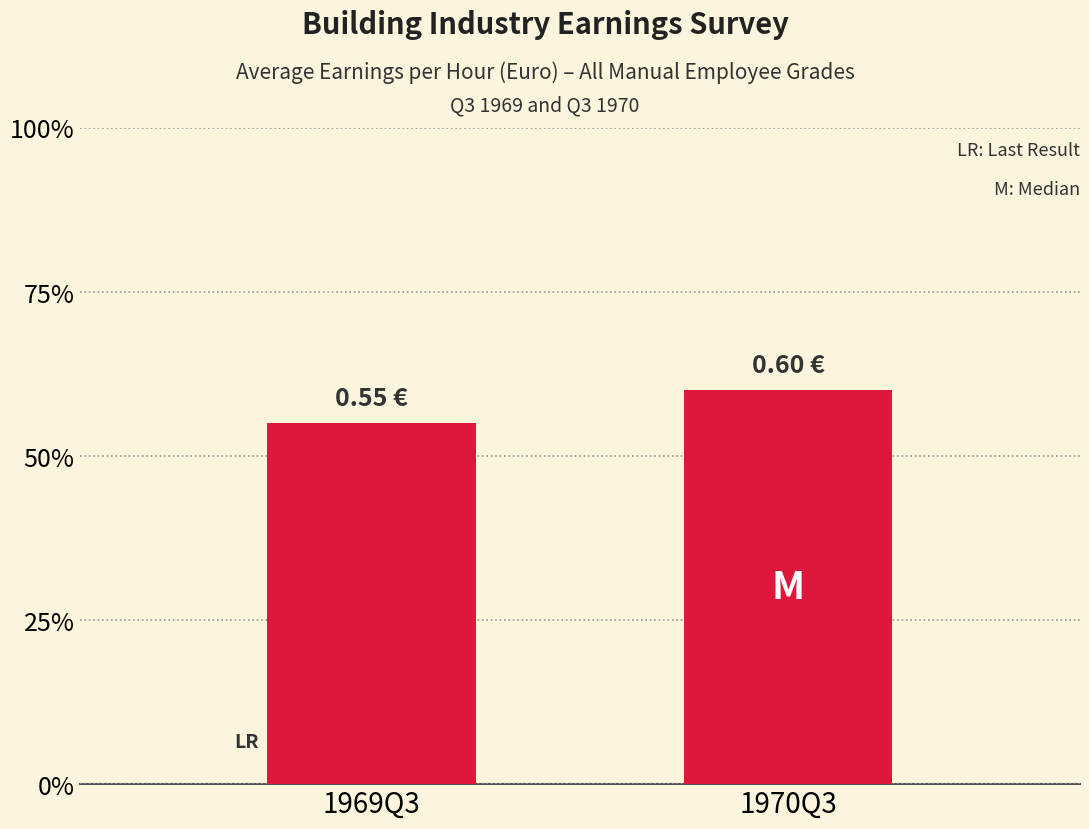

The chart shows a value of 1.0 at 1970Q3. True or false?

False